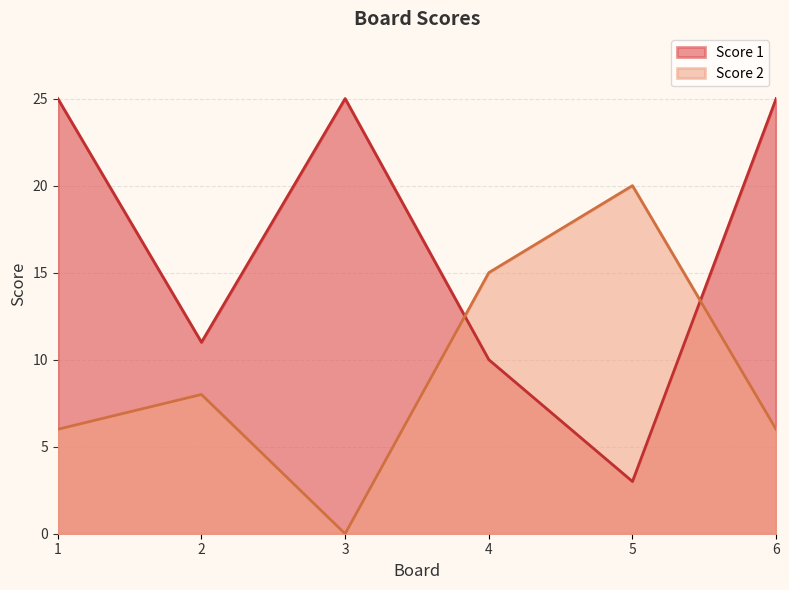

What is the total value across all series at 4?

25